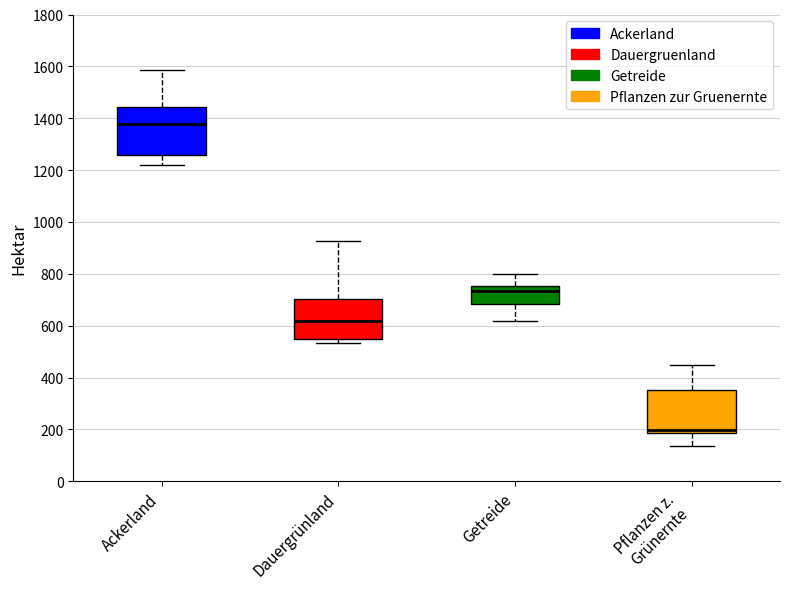

Where does the upper whisker of the box for Dauergrünland end on the y-axis? The values are not printed on the chart, so give them approximately, as read against the axis.

920